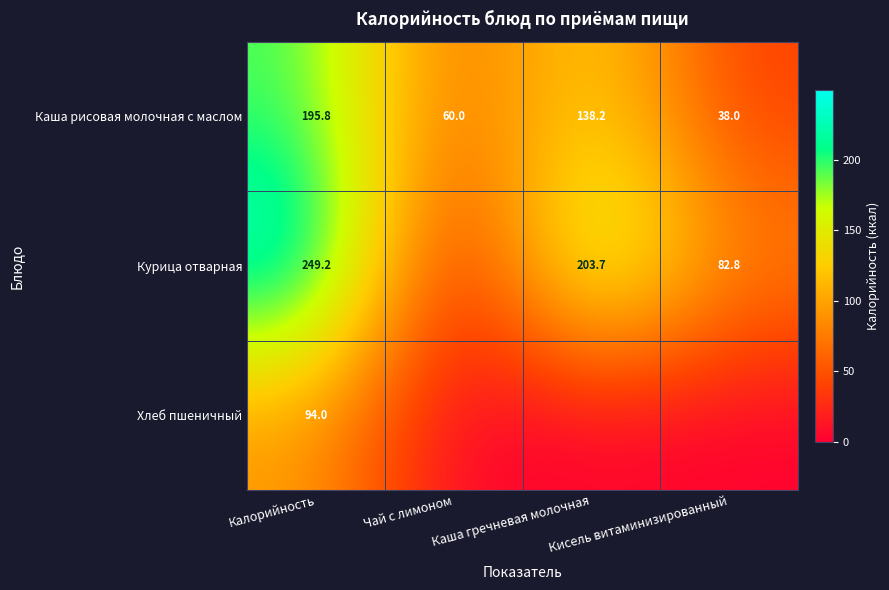

The Хлеб пшеничный series shows 141.3 at Калорийность. True or false?

False